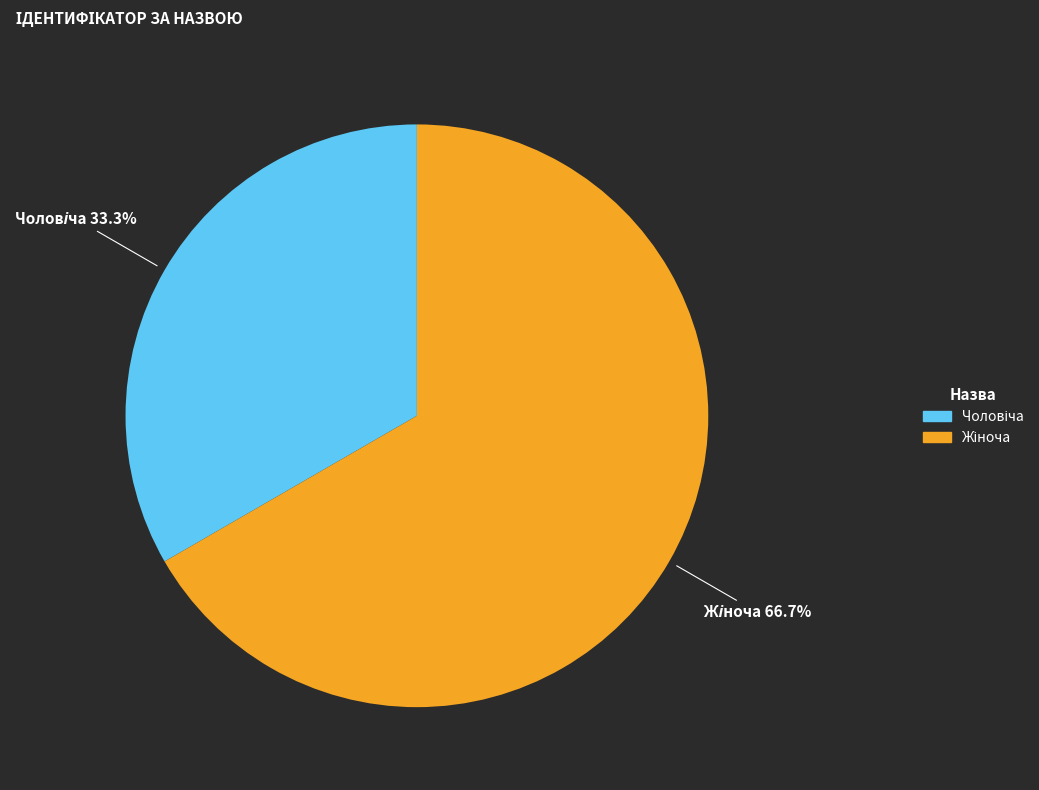

Is there a majority slice in this chart?

Yes